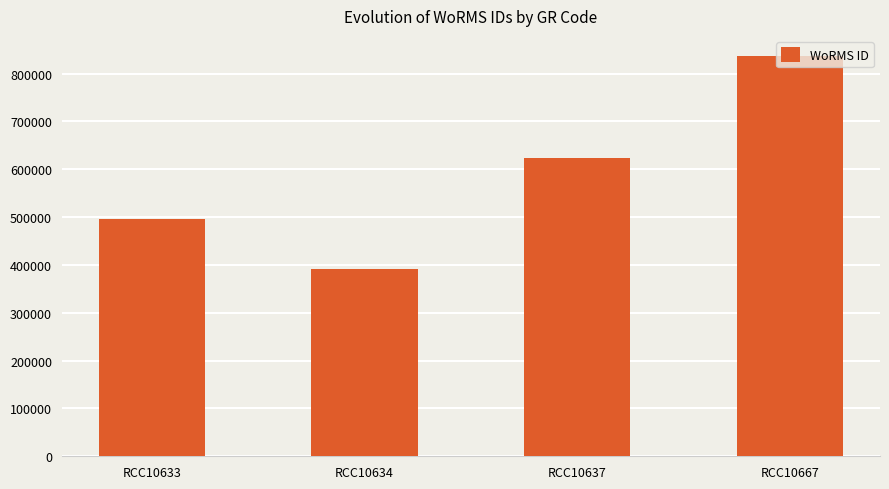

At which category does the chart reach its minimum across all series?

RCC10634